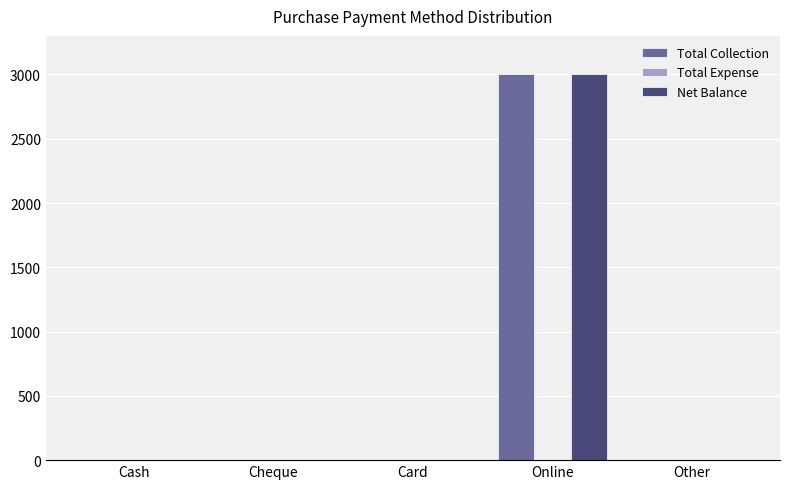

What is the sum of all Net Balance values?

3000